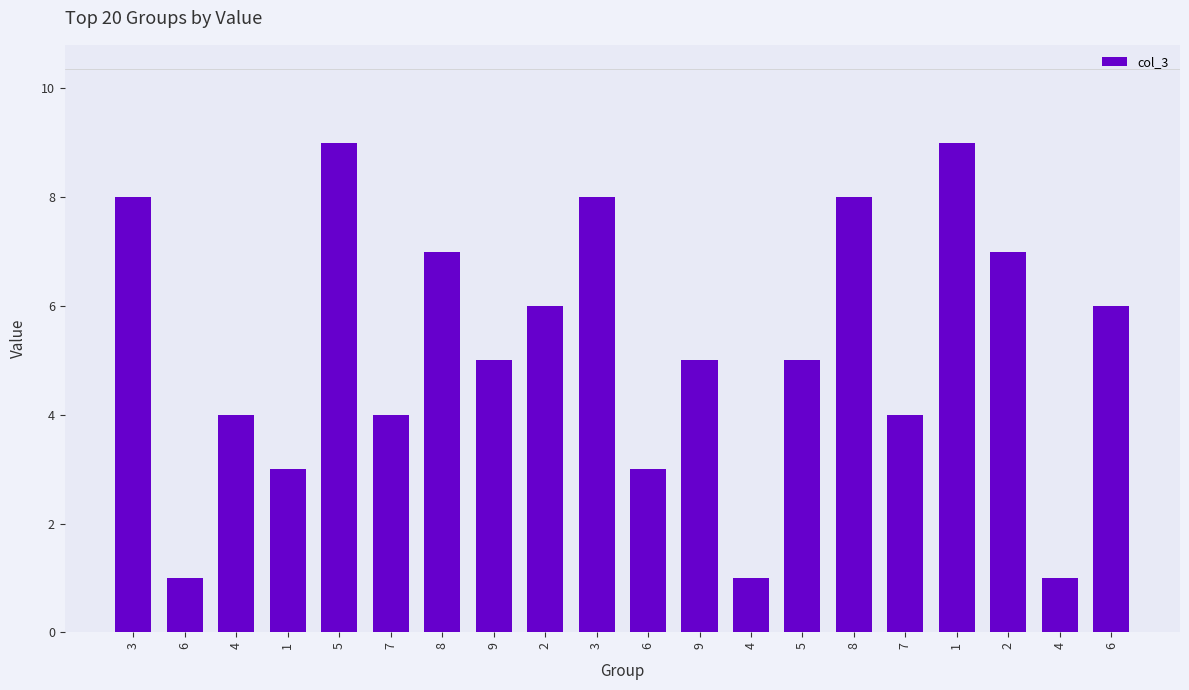

Rank the categories by value from lowest to highest.

6, 4, 4, 1, 6, 4, 7, 7, 9, 9, 5, 2, 6, 8, 2, 3, 3, 8, 5, 1